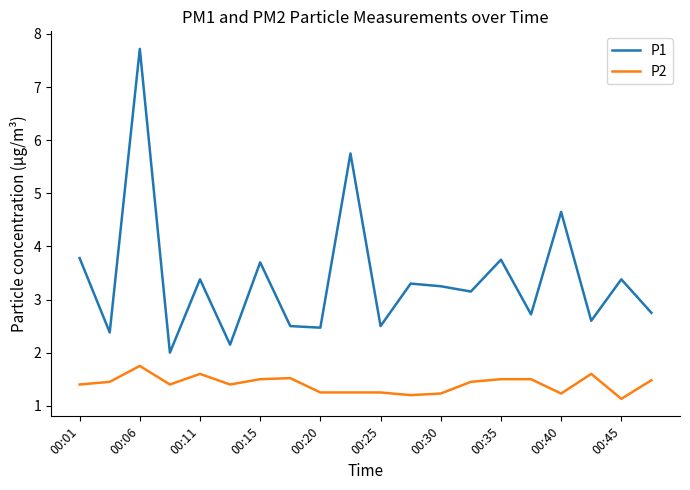

Which series has the widest spread of values?

P1